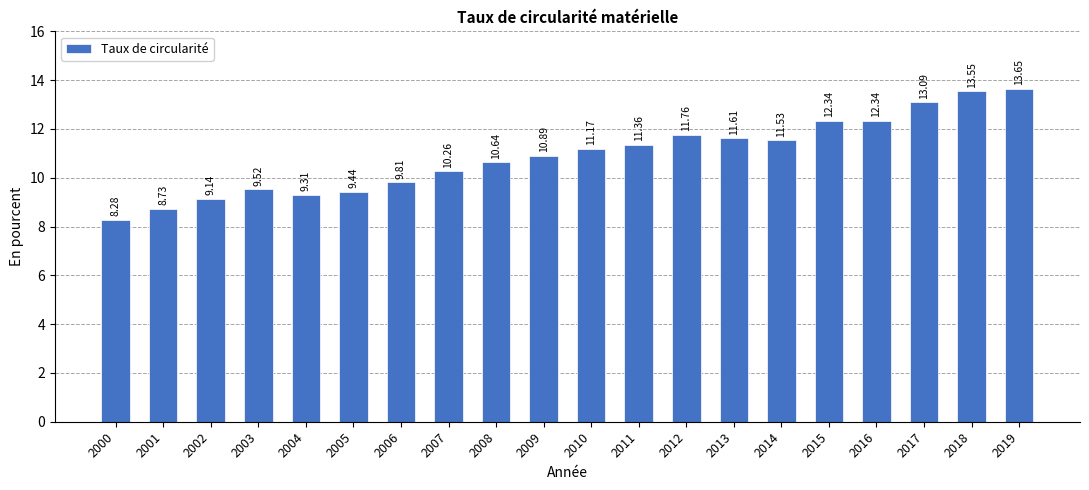

What is the change in value from 2012 to 2019?

+1.9